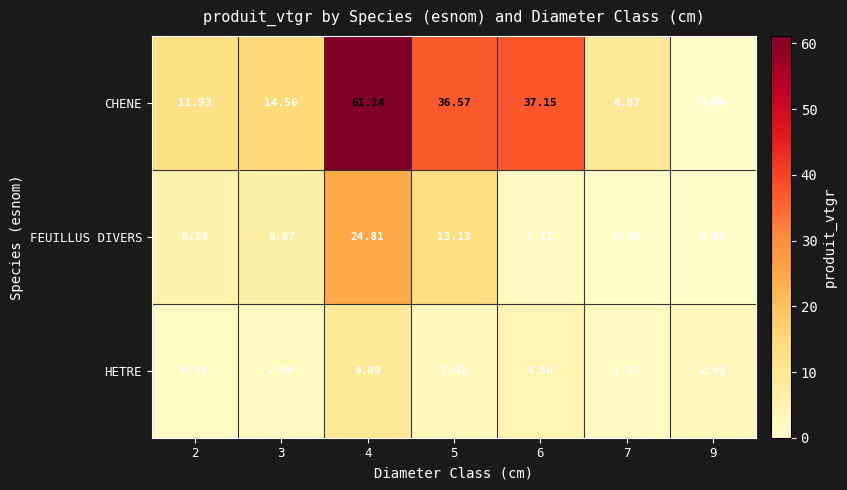

Between 4 and 7, which series saw the biggest shift?

CHENE